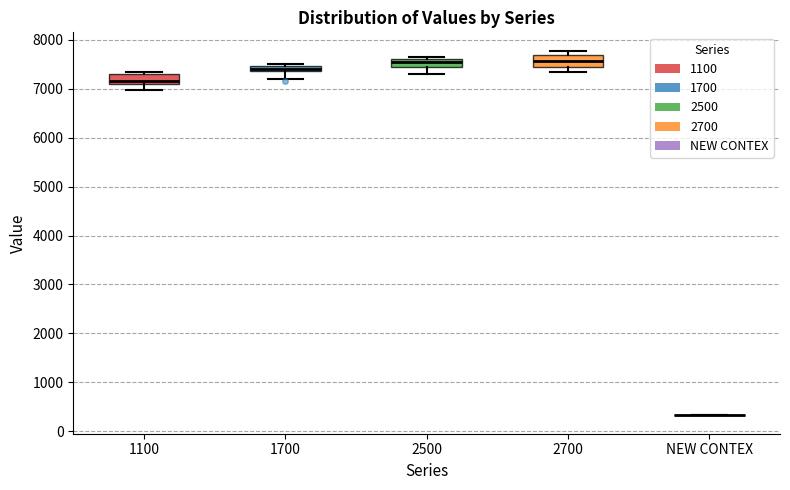

Where does the lower whisker of the box for 1700 end on the y-axis? The values are not printed on the chart, so give them approximately, as read against the axis.

7200